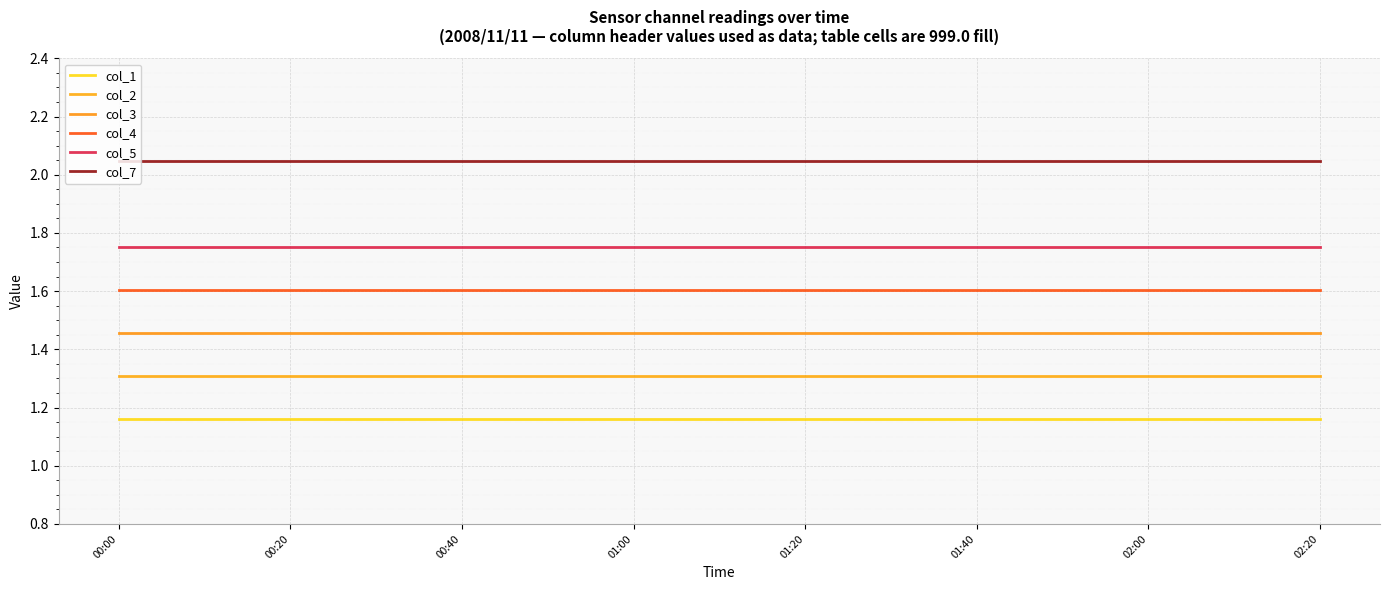

List the series in order of their overall mean, lowest first.

col_1, col_2, col_3, col_4, col_5, col_7